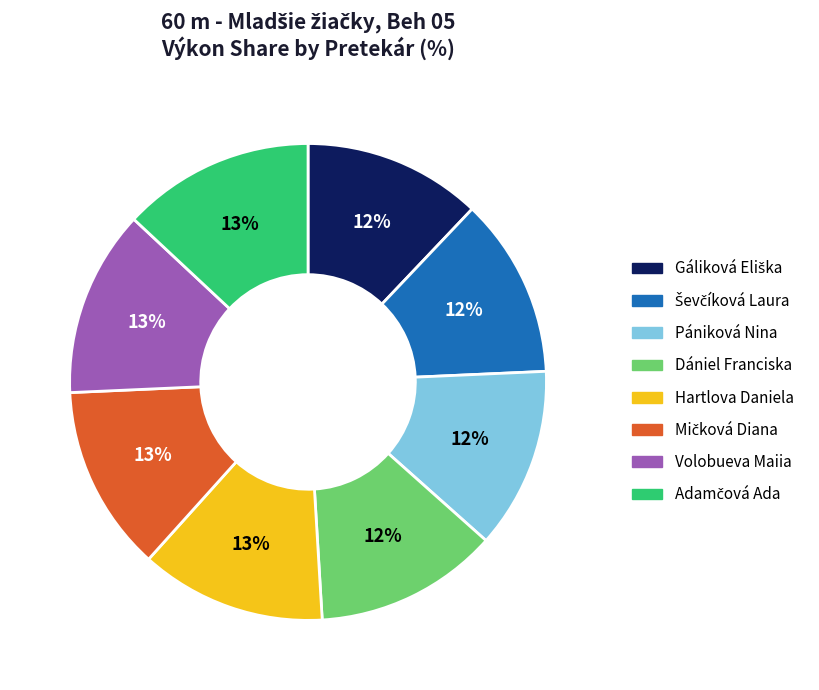

To the nearest percent, what is the difference between the largest and smallest slice percentages?

1%